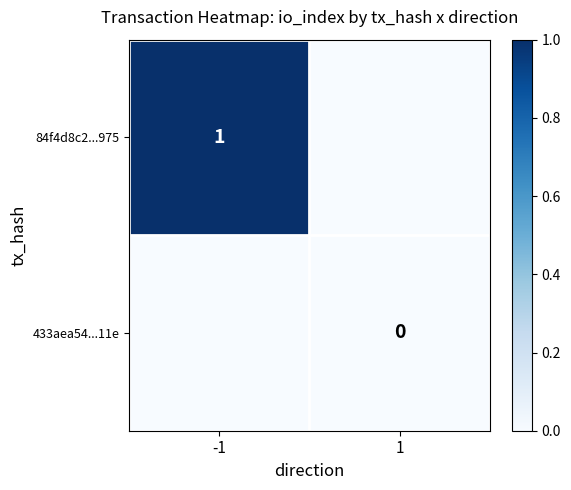

Between -1 and 1, which is larger?

-1